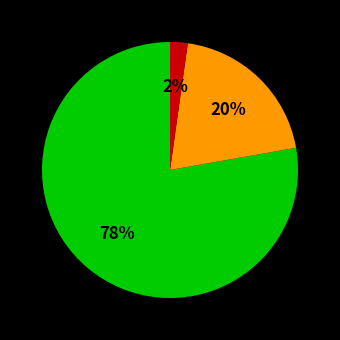

To the nearest percent, what is the difference between the largest and smallest slice percentages?

76%